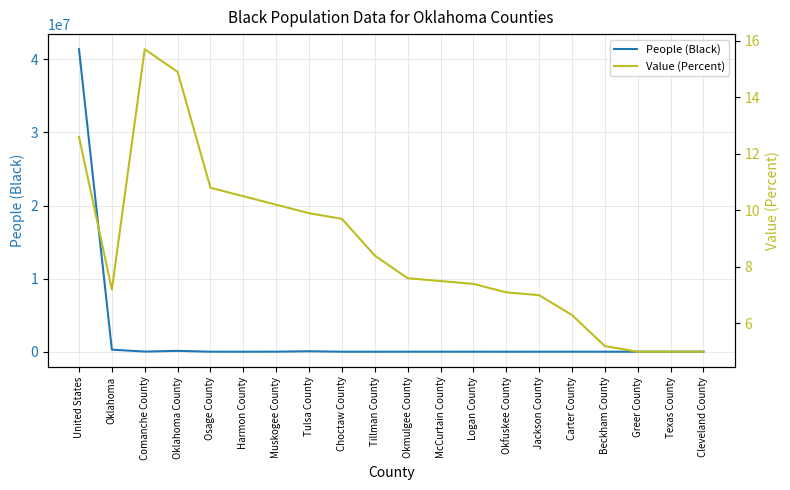

Which category has the highest value in the Value (Percent) series?

Comanche County